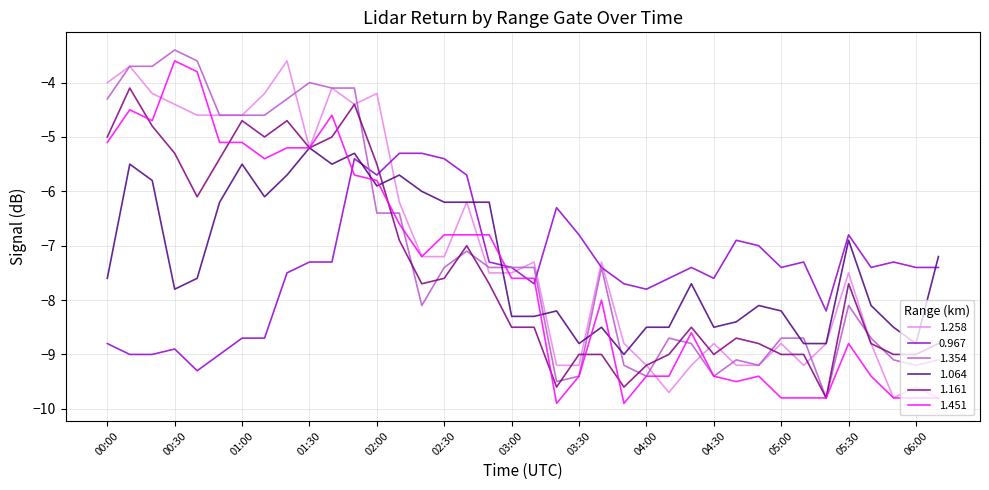

What is the sum of all 1.161 values?

-280.6